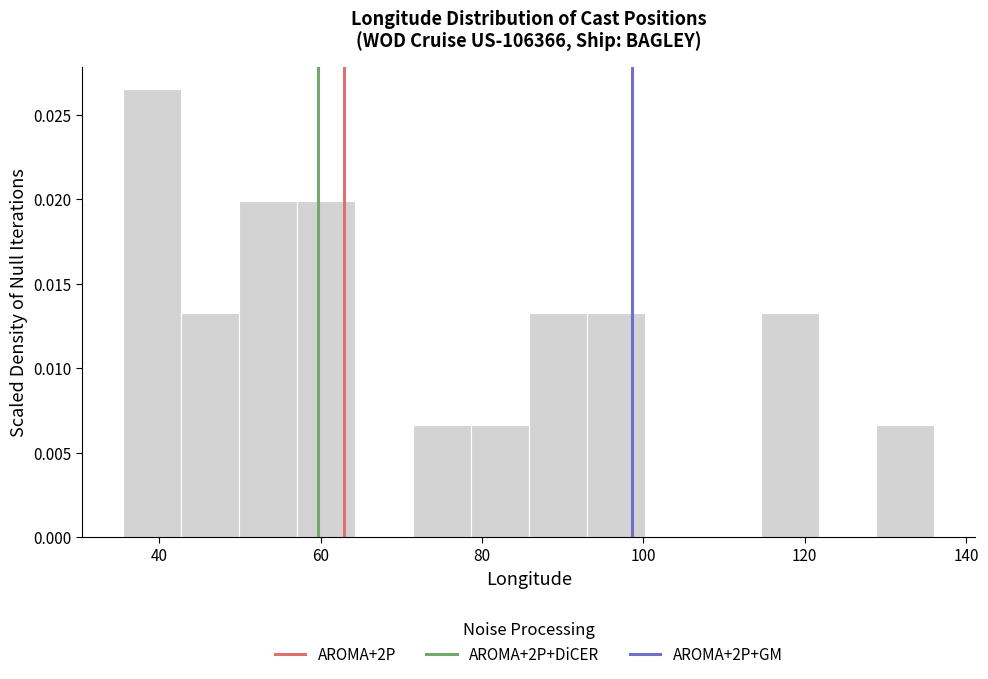

Around what value on the x-axis is the tallest bar? Give the approximate position of its centre, as read against the axis.

40